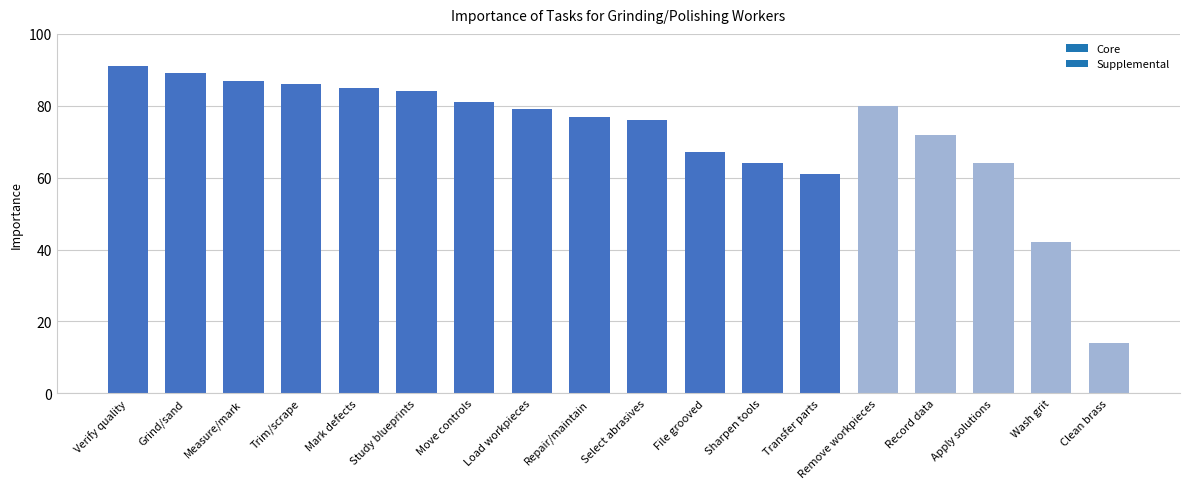

The chart shows a value of 85 at Transfer parts. True or false?

False